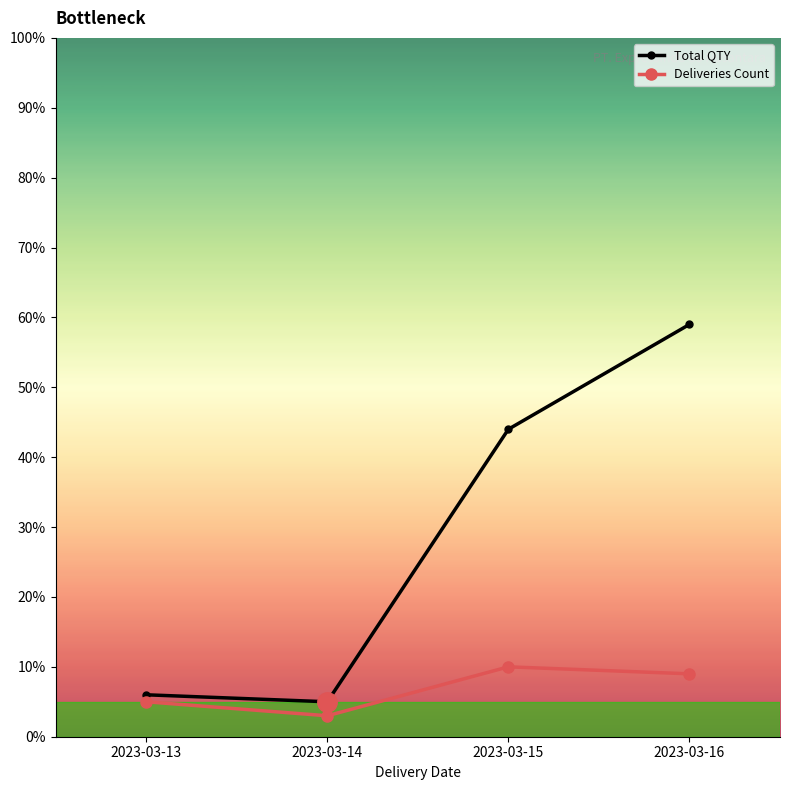

What is the difference between the highest and lowest values at 2023-03-15?

34